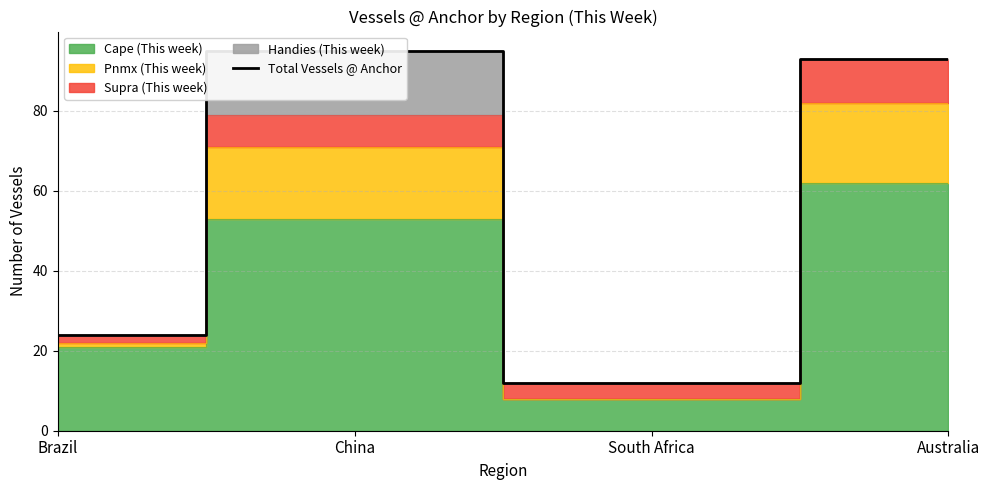

What is the sum of all values?

224